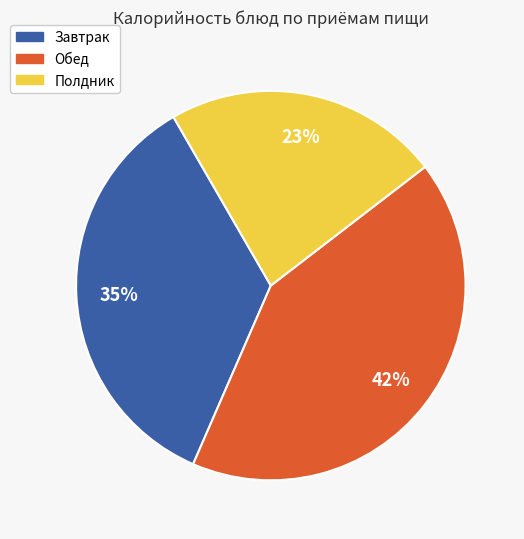

To the nearest percent, what is the average slice percentage?

33%